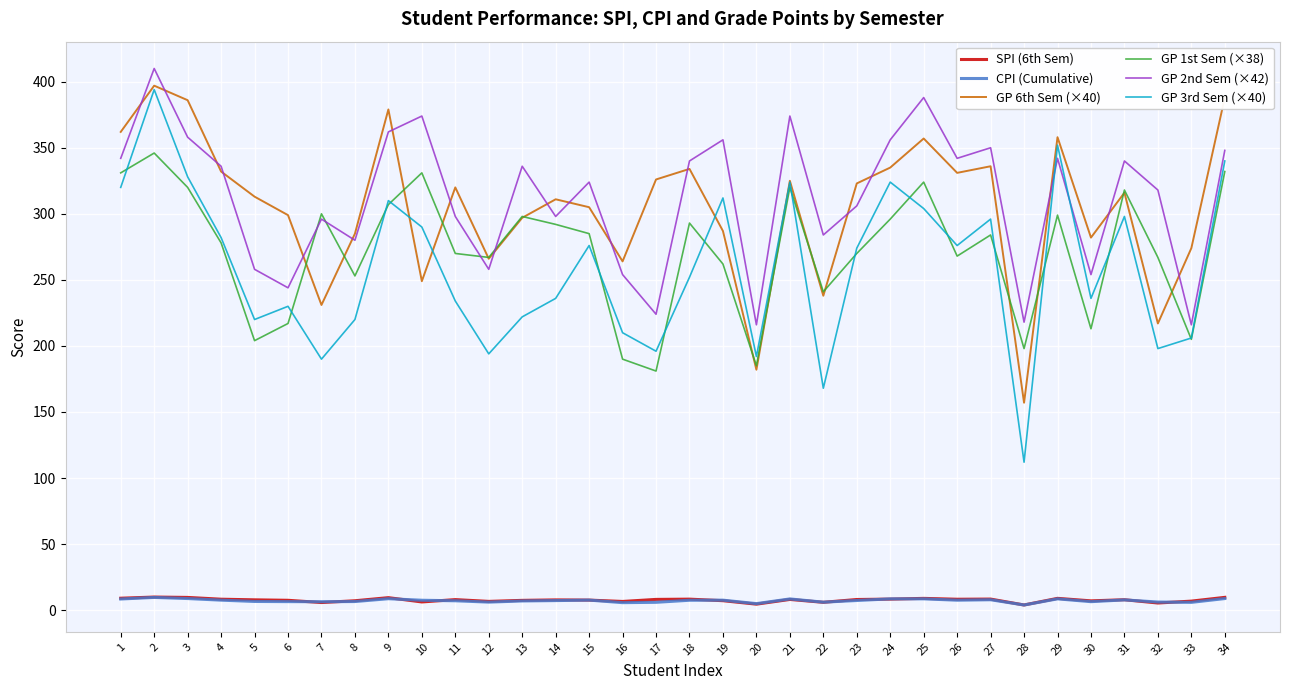

True or false: GP 3rd Sem (×40) has a value of 312.0 at 19.

True